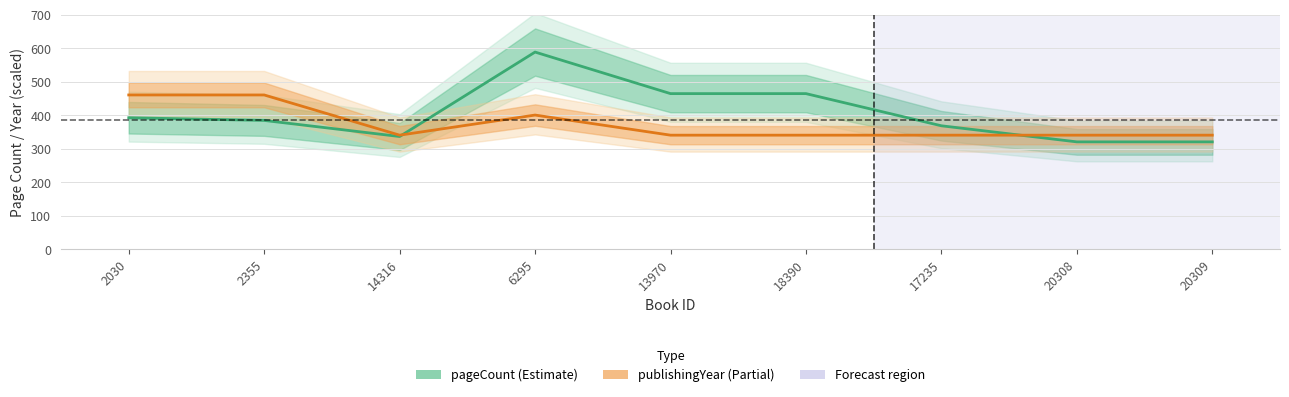

Which has a higher value, 20308 or 14316?

14316